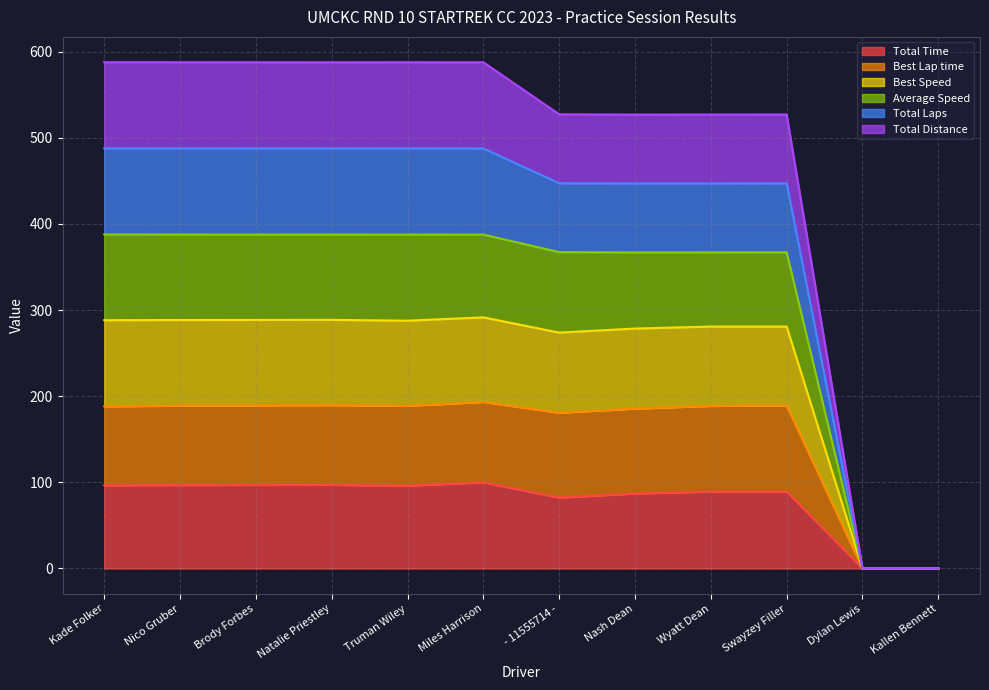

Does the chart have visible grid lines?

Yes